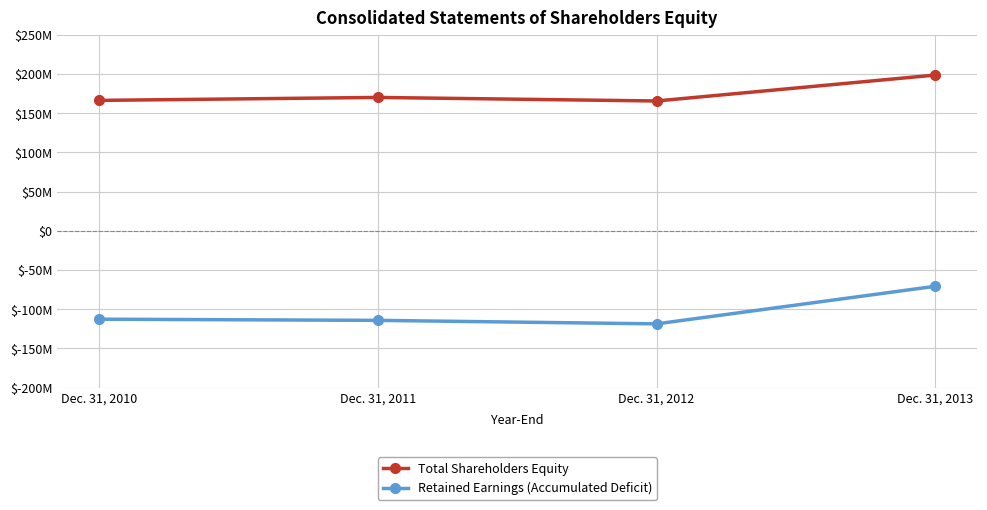

True or false: Retained Earnings (Accumulated Deficit) and Total Shareholders Equity intersect in this chart.

False